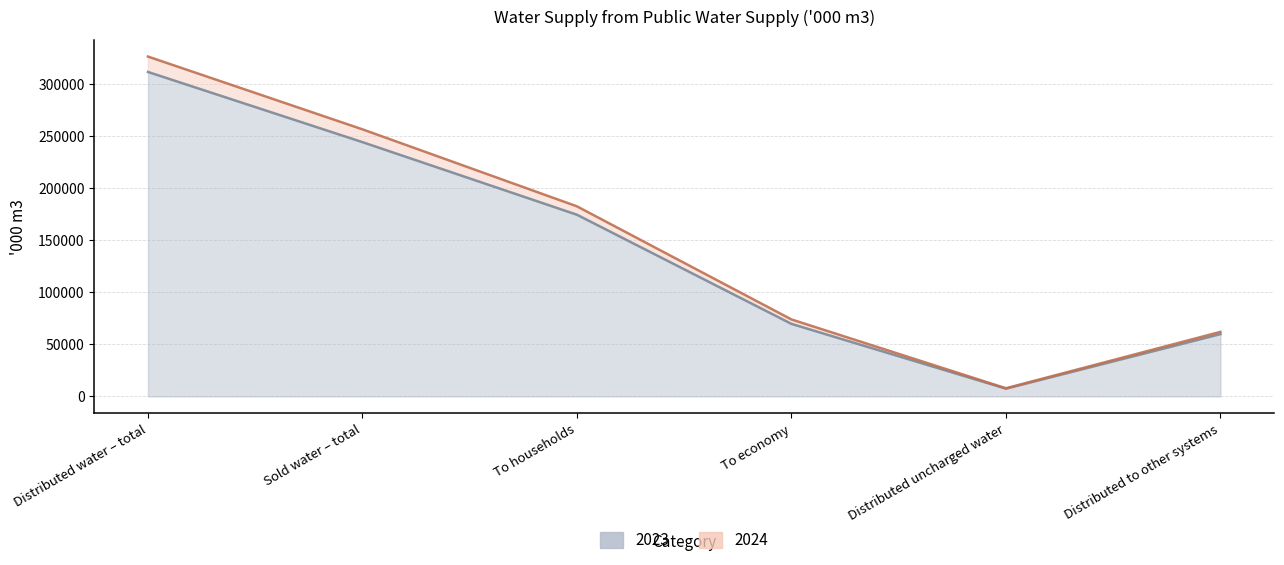

Which series has the widest spread of values?

2024